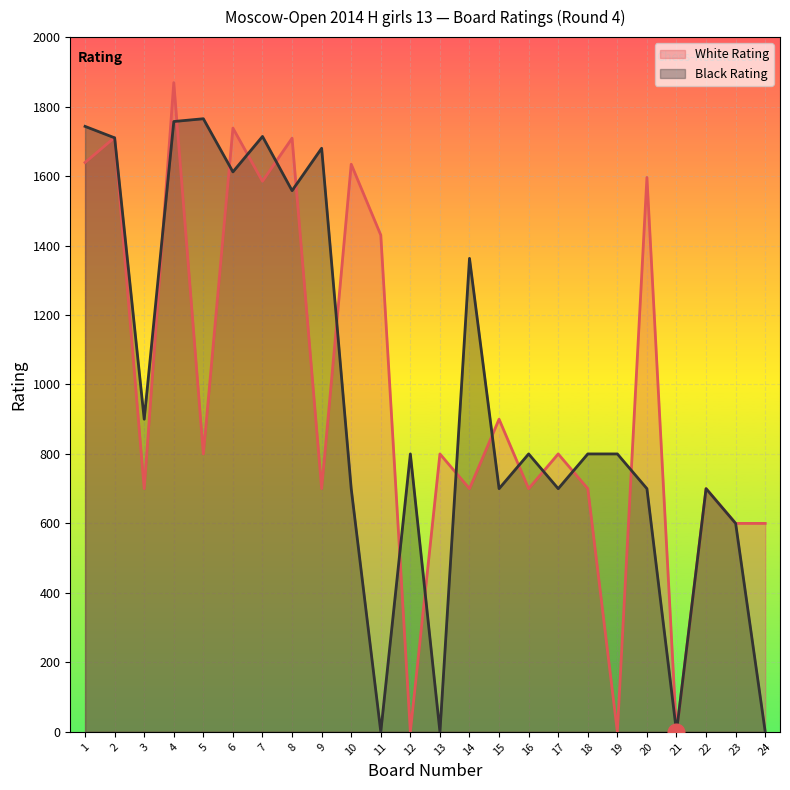

What is the sum of the White Rating values at 4 and 14?

2569